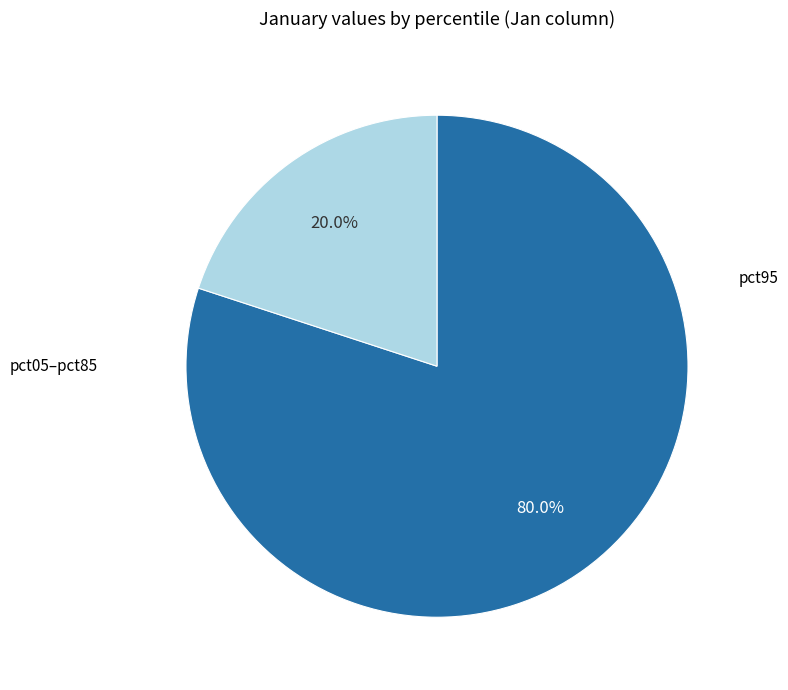

Is there any slice that represents more than half of the pie?

Yes